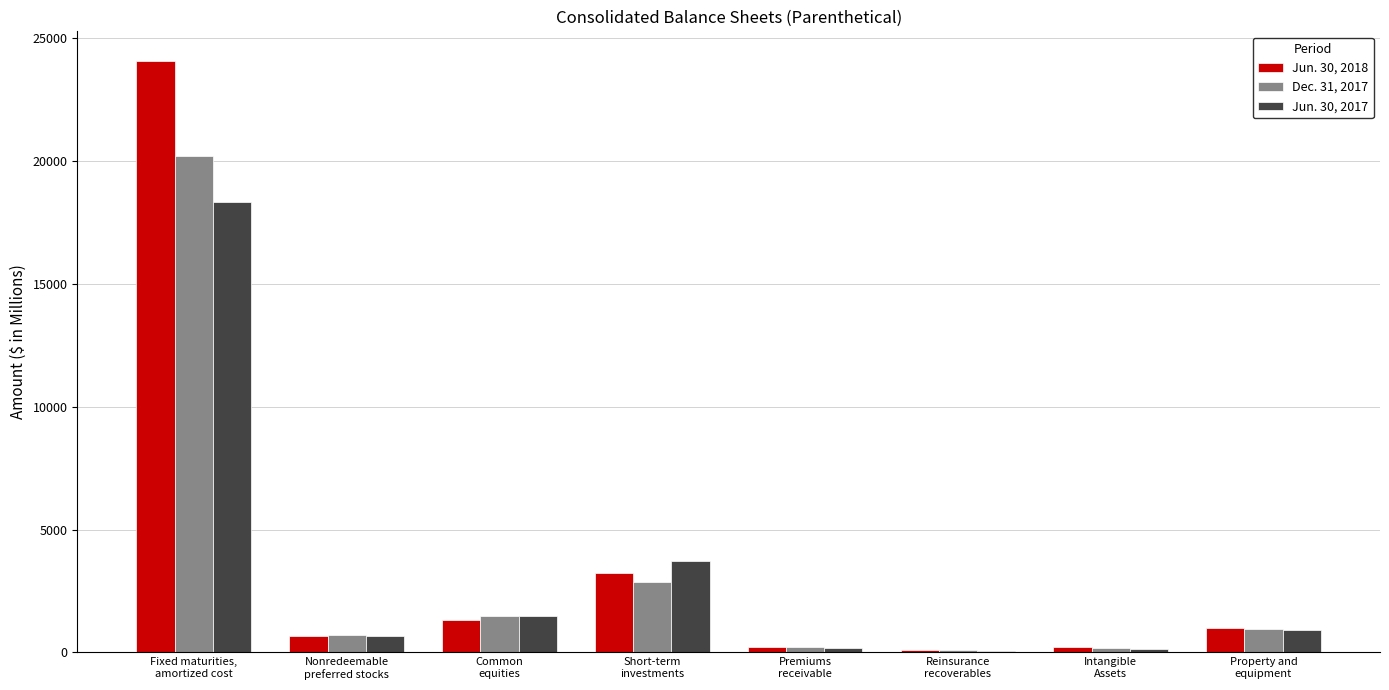

Read the Dec. 31, 2017 value at Fixed maturities,
amortized cost.

20209.9